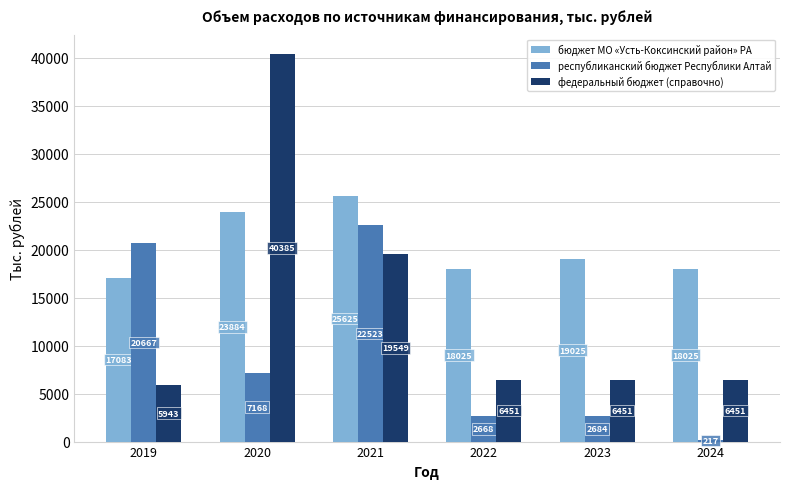

What is the sum of the республиканский бюджет Республики Алтай values at 2021 and 2024?

22740.0